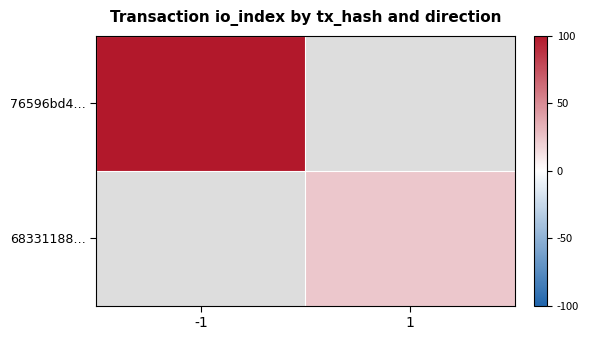

Which category has the lowest value in the 68331188… series?

-1